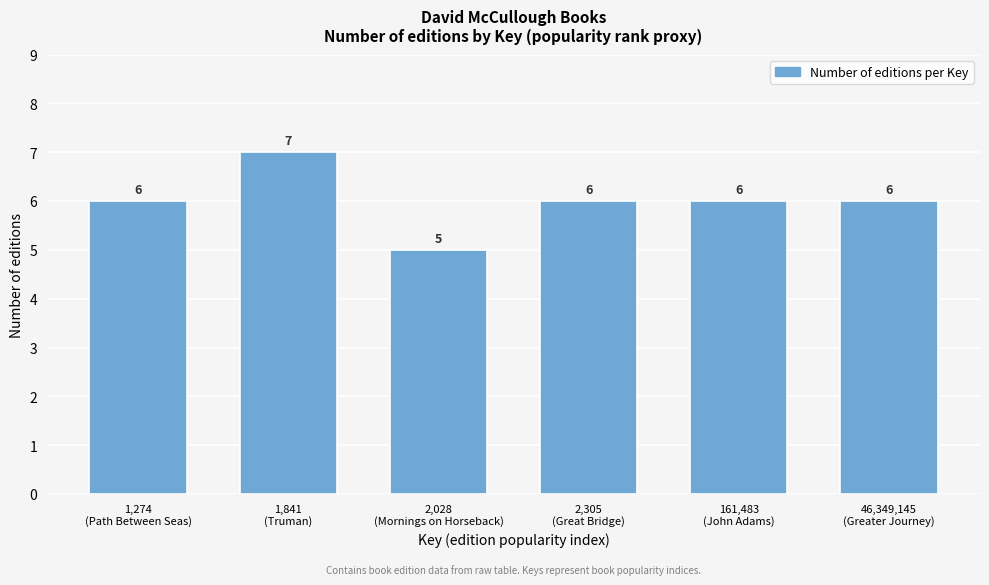

Reading left to right, what are all the values shown in this chart?

6	7	5	6	6	6